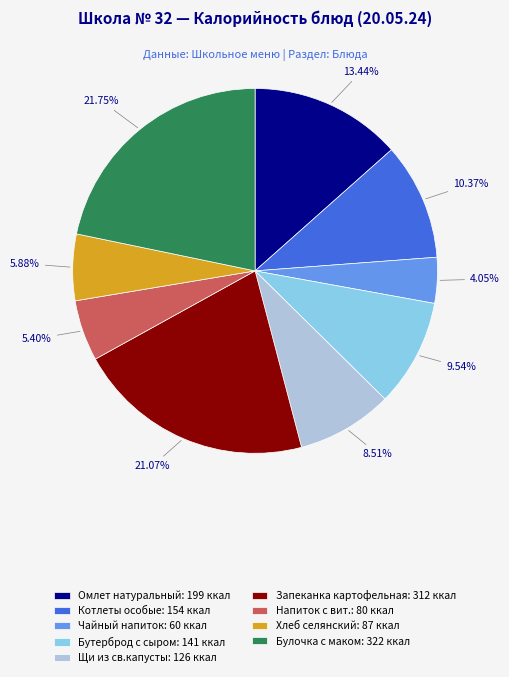

Is it true that Щи из св.капусты is 17% of the pie?

False